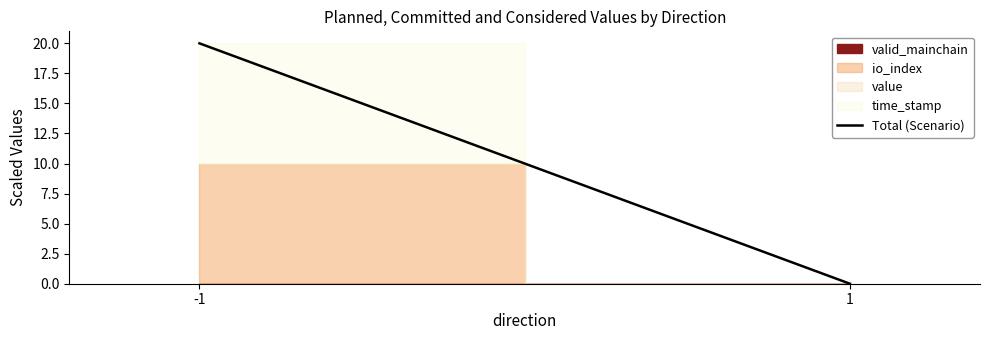

Reading right to left, list all the values displayed in this chart.

0.0	20.0